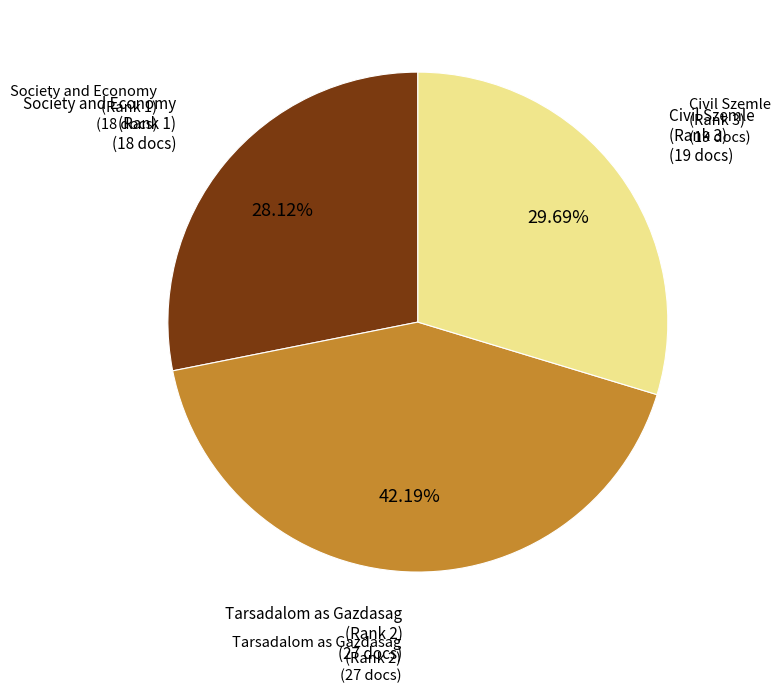

Is there a majority slice in this chart?

No